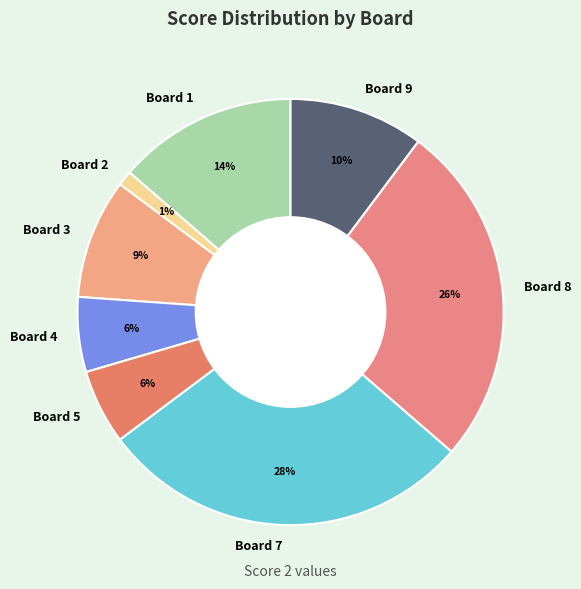

What is the ratio of the value at Board 4 to the value at Board 1?

0.4